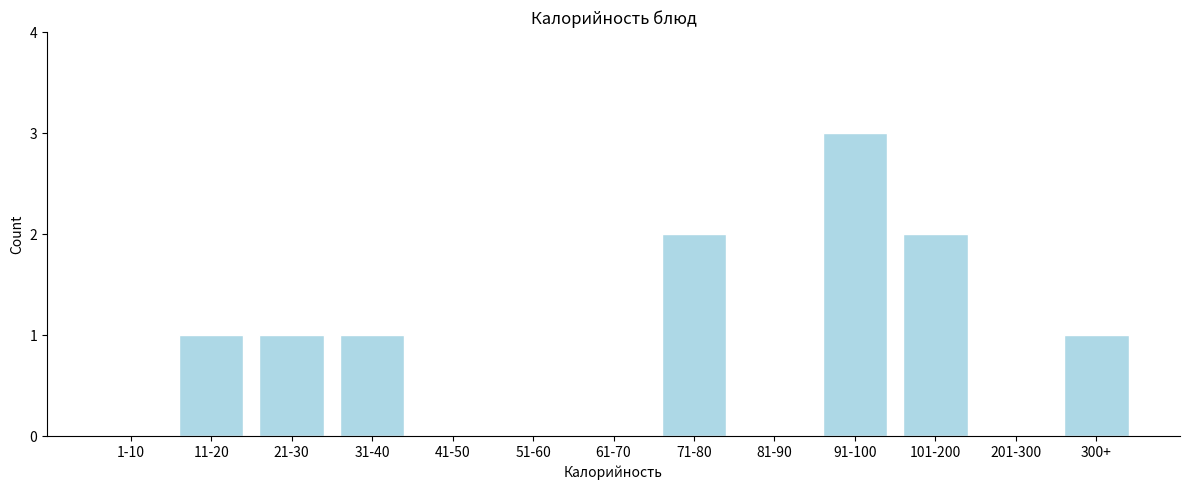

Reading left to right, what are all the values shown in this chart?

1-10=0	11-20=1	21-30=1	31-40=1	41-50=0	51-60=0	61-70=0	71-80=2	81-90=0	91-100=3	101-200=2	201-300=0	300+=1